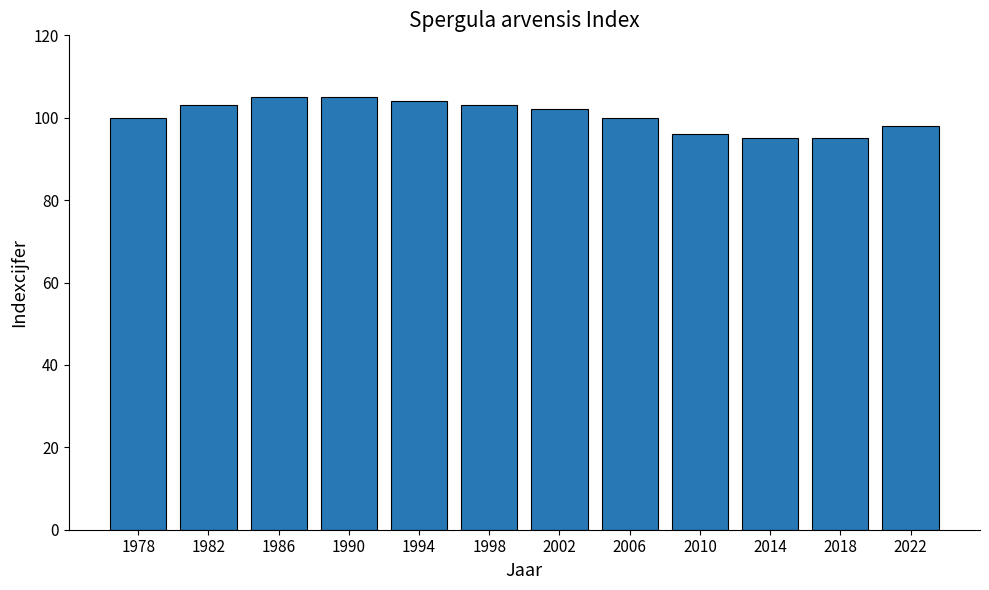

What is the ratio of the value at 2014 to the value at 1990?

0.9